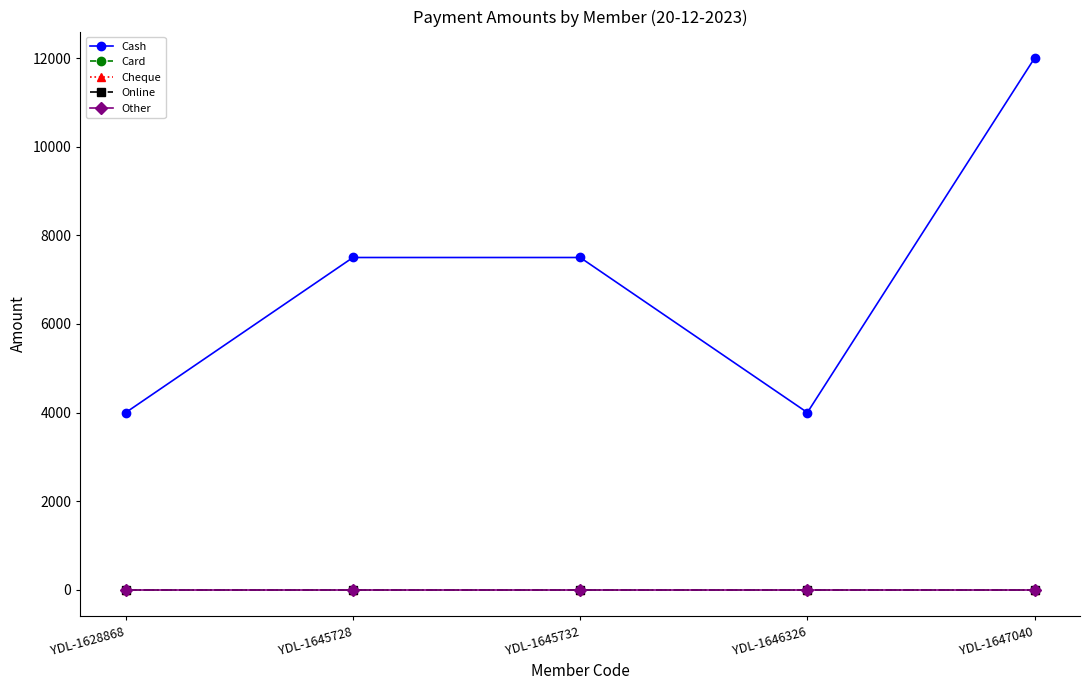

At YDL-1645728, list the series in order from smallest to largest.

Card, Cheque, Online, Other, Cash